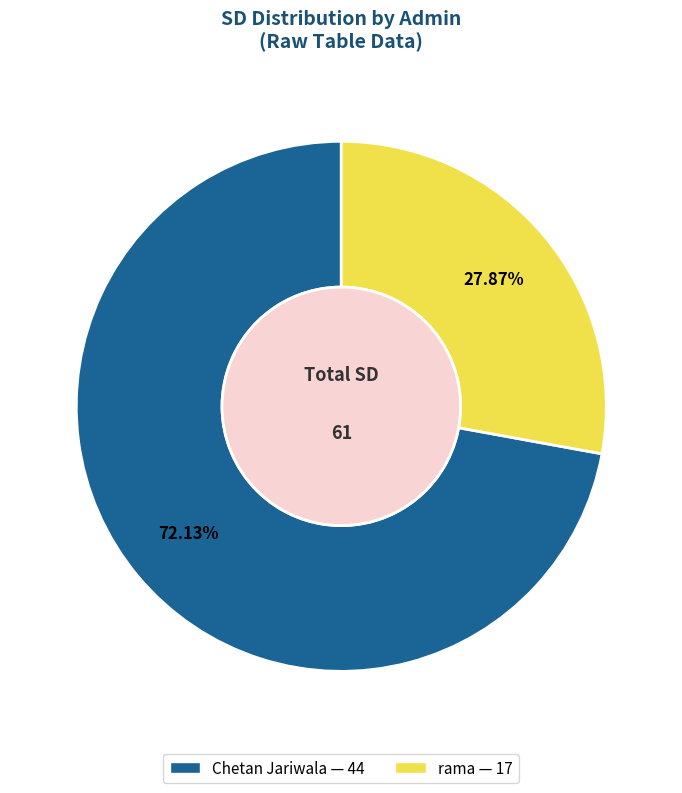

To the nearest percent, what is the difference between the largest and smallest slice percentages?

44%